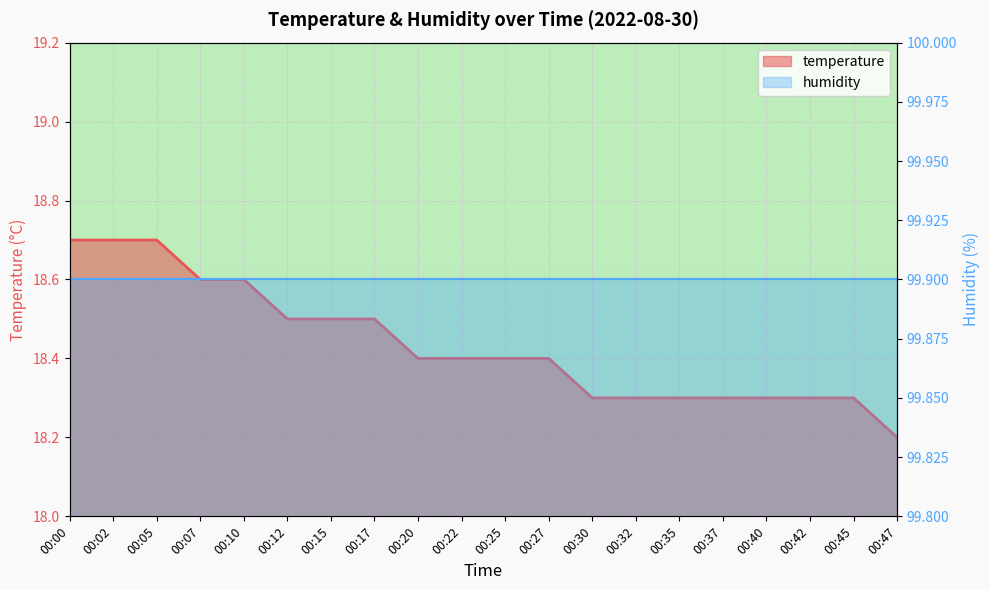

What is the maximum value for temperature?

18.7